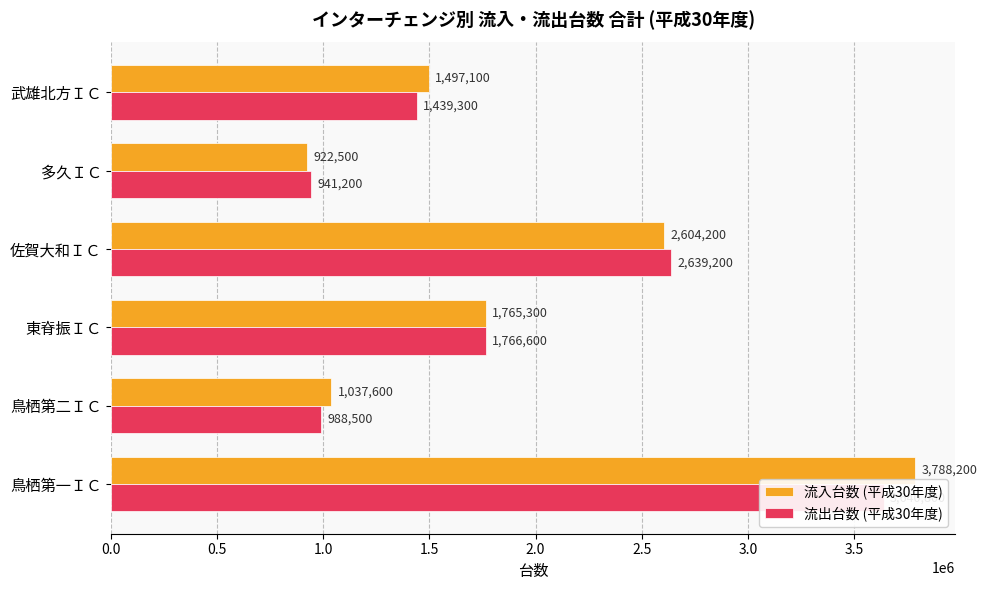

What is the difference between the maximum and minimum values in the 流出台数 (平成30年度) series?

2699600